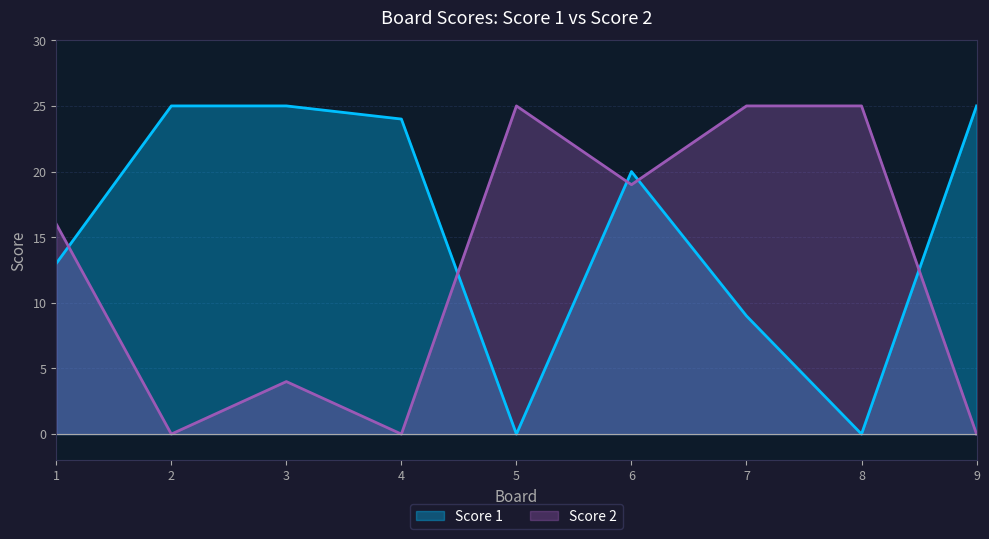

List the series in order of their overall mean, lowest first.

Score 2, Score 1